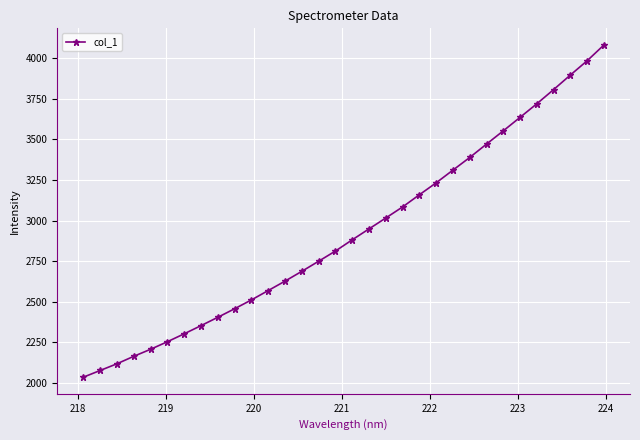

What is the smallest value displayed?

2036.2